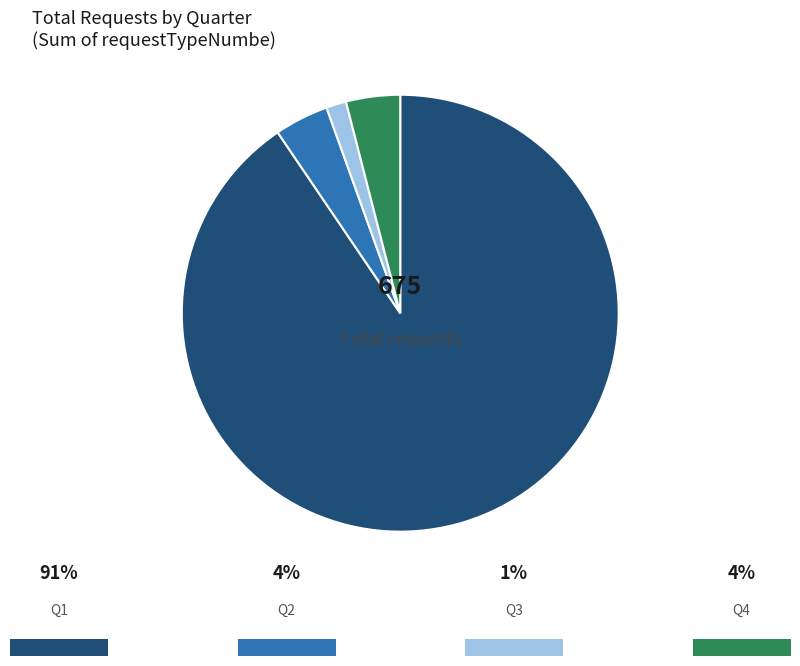

Is there any slice that represents more than half of the pie?

Yes